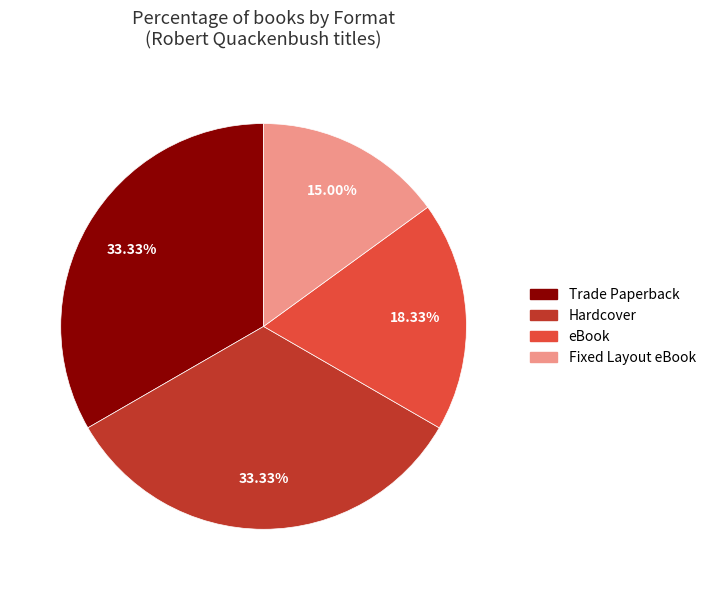

To the nearest percent, what percentage of the pie is Trade Paperback?

33%